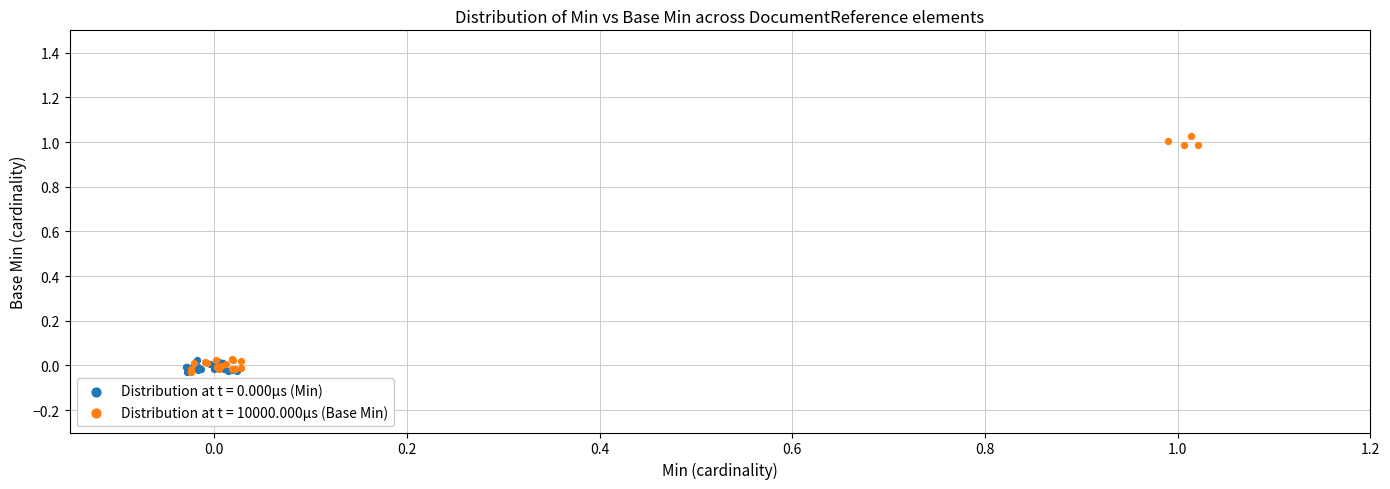

Which series contains the highest Y value?

Distribution at t = 10000.000μs (Base Min)